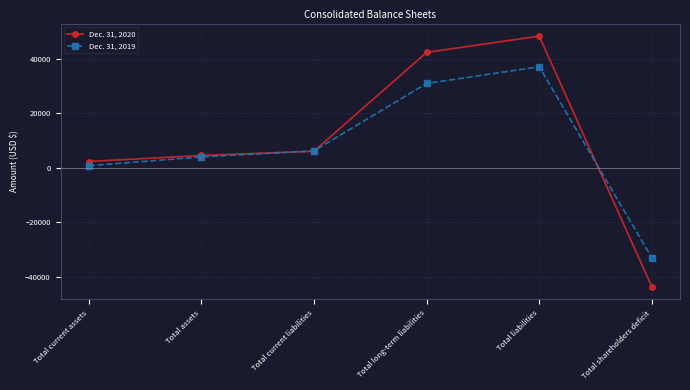

What position from the right is Total long-term liabilities?

3